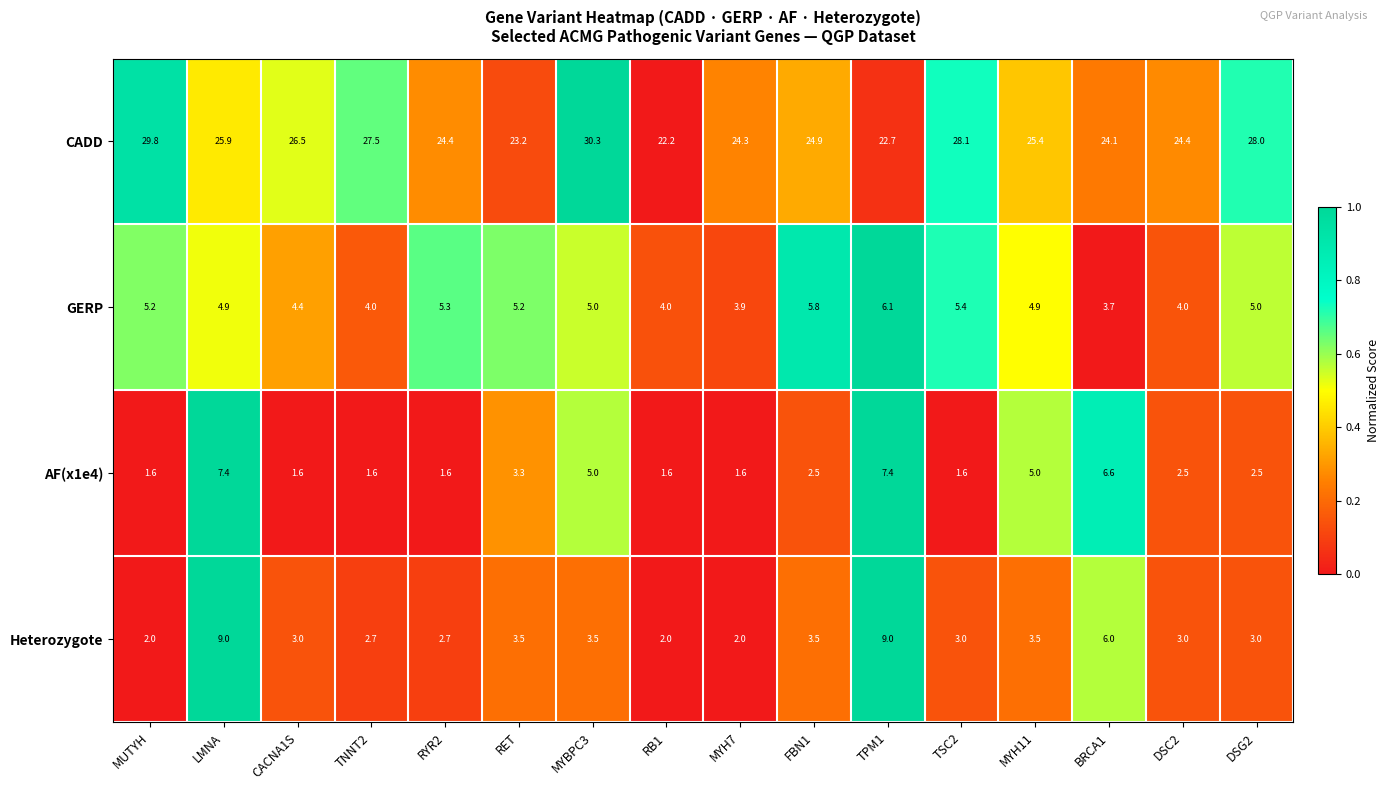

At which label is Heterozygote closest to 5?

BRCA1